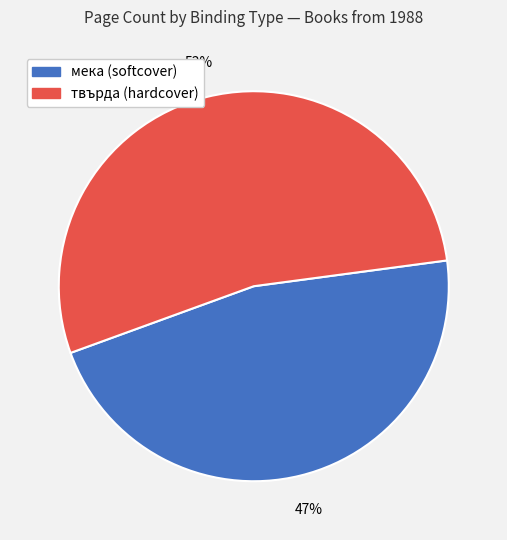

Does any single category account for the majority?

Yes